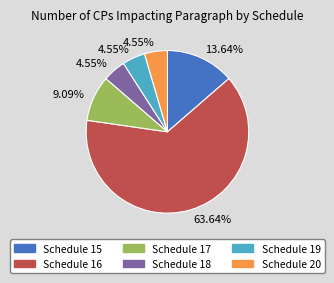

Is there any slice that represents more than half of the pie?

Yes